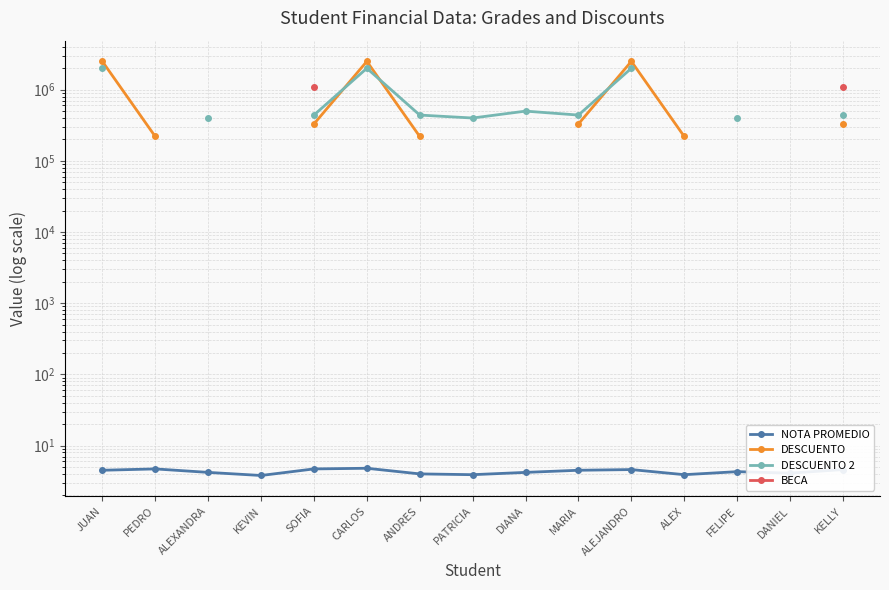

List the series in order of their peak value, highest first.

DESCUENTO, DESCUENTO 2, BECA, NOTA PROMEDIO